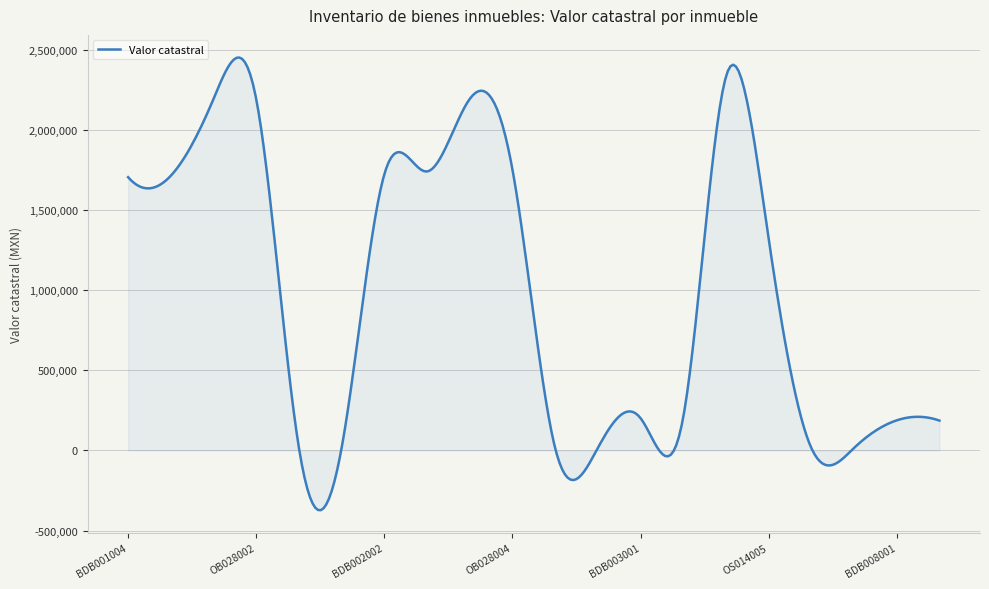

What is the maximum value shown in the chart?

2452751.2